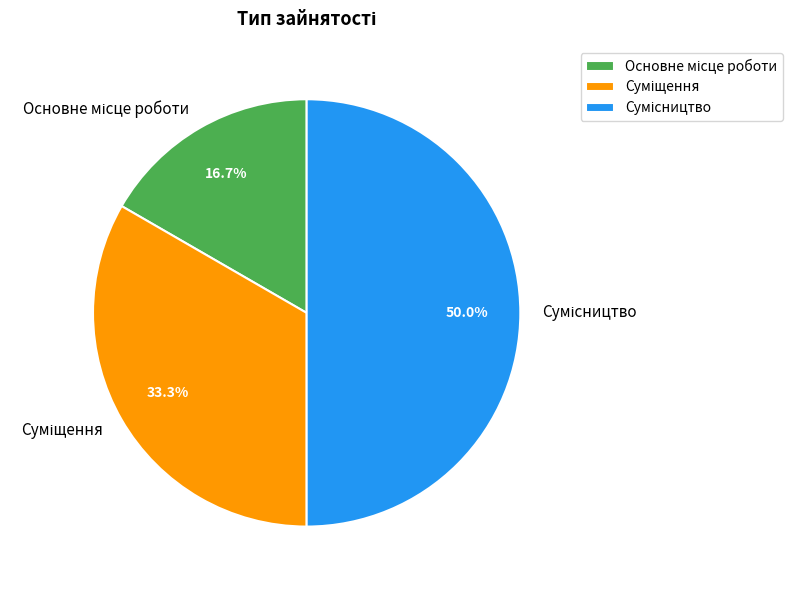

How many slices are in this pie chart?

3